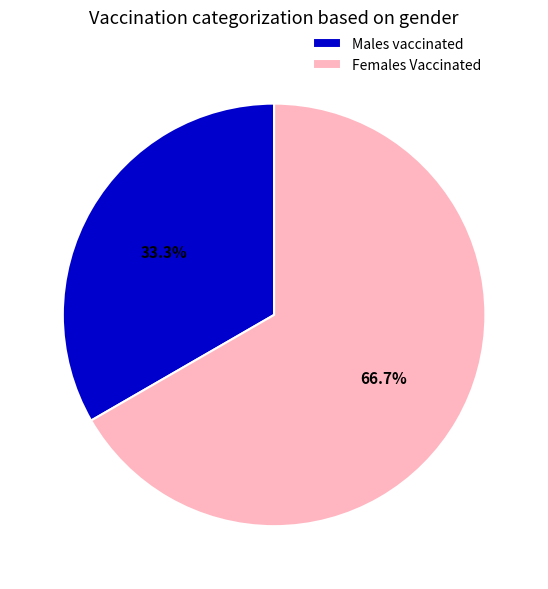

Which slice is the largest?

Females Vaccinated